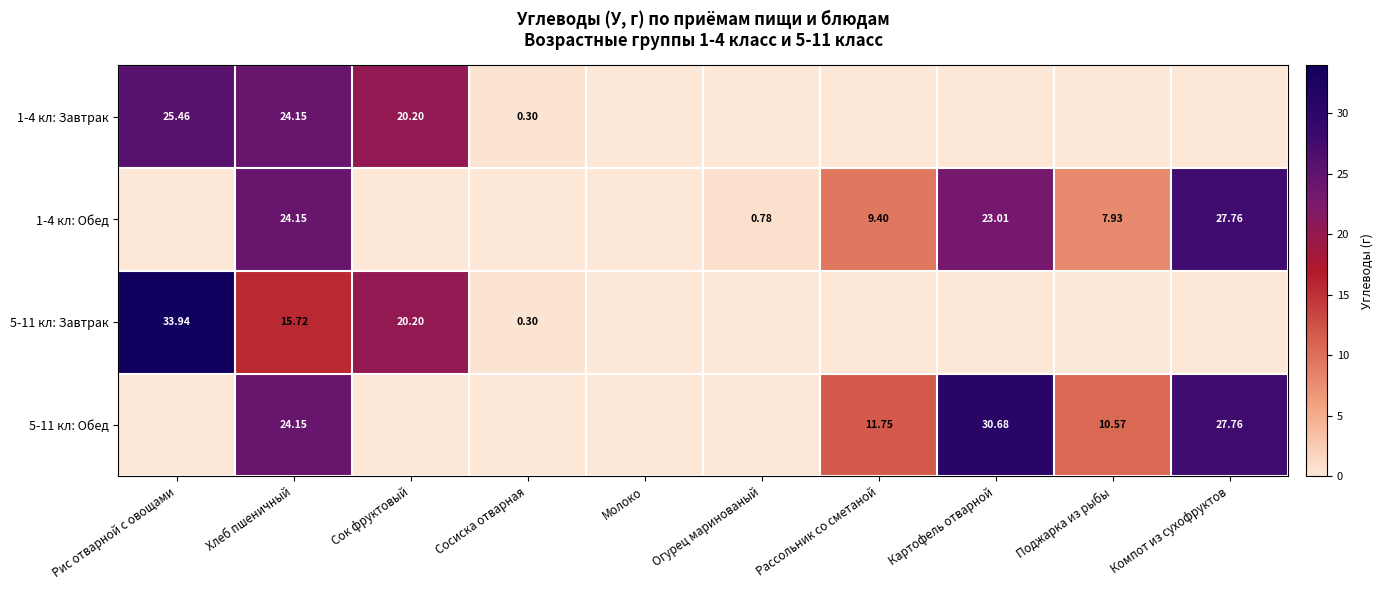

Is it true that 1-4 кл: Обед equals 37.6 at Хлеб пшеничный?

False